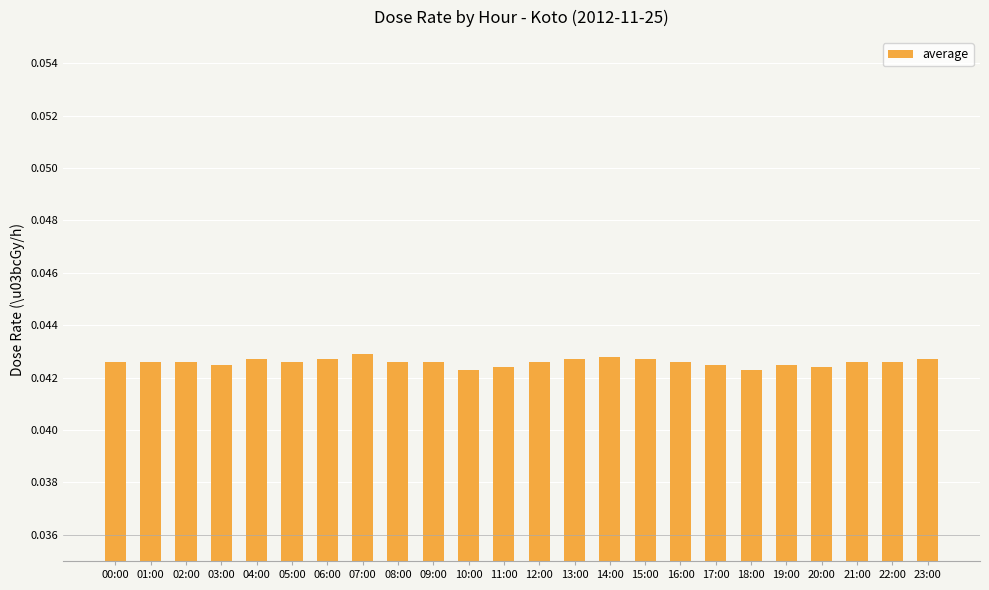

How many bars are there in total?

24